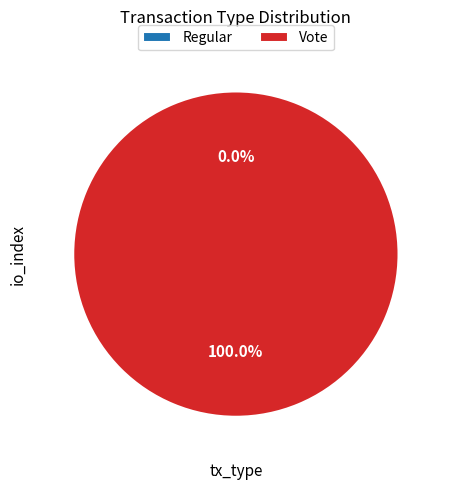

Rank the categories by value from highest to lowest.

Vote, Regular